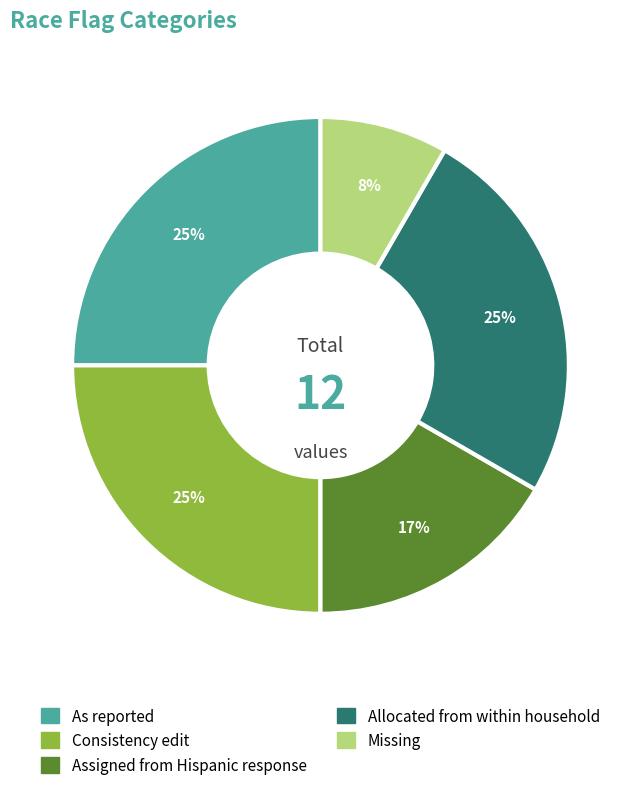

True or false: Missing accounts for 8% of the total.

True